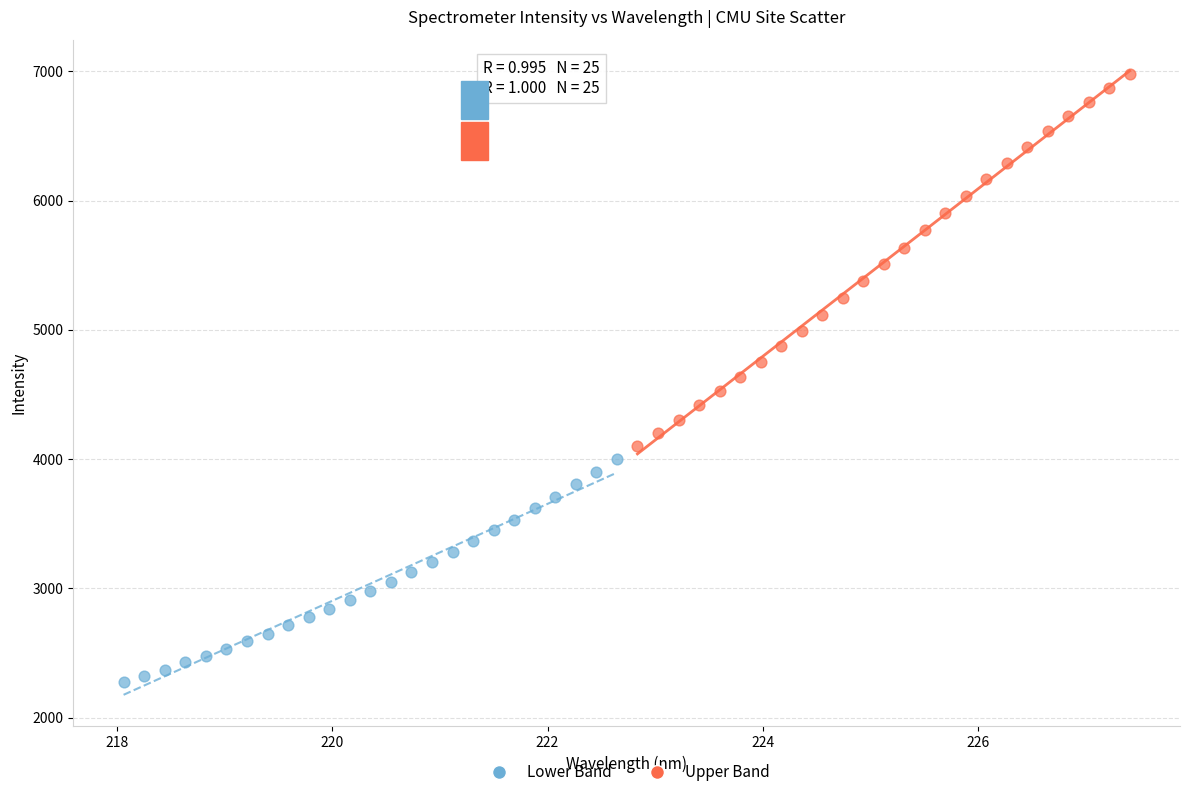

Which series contains the lowest Y value?

Lower Band